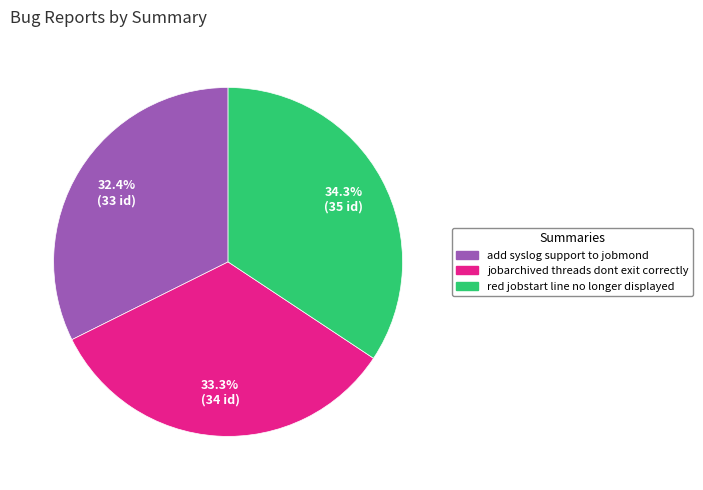

Which slice is the largest?

red jobstart line no longer displayed